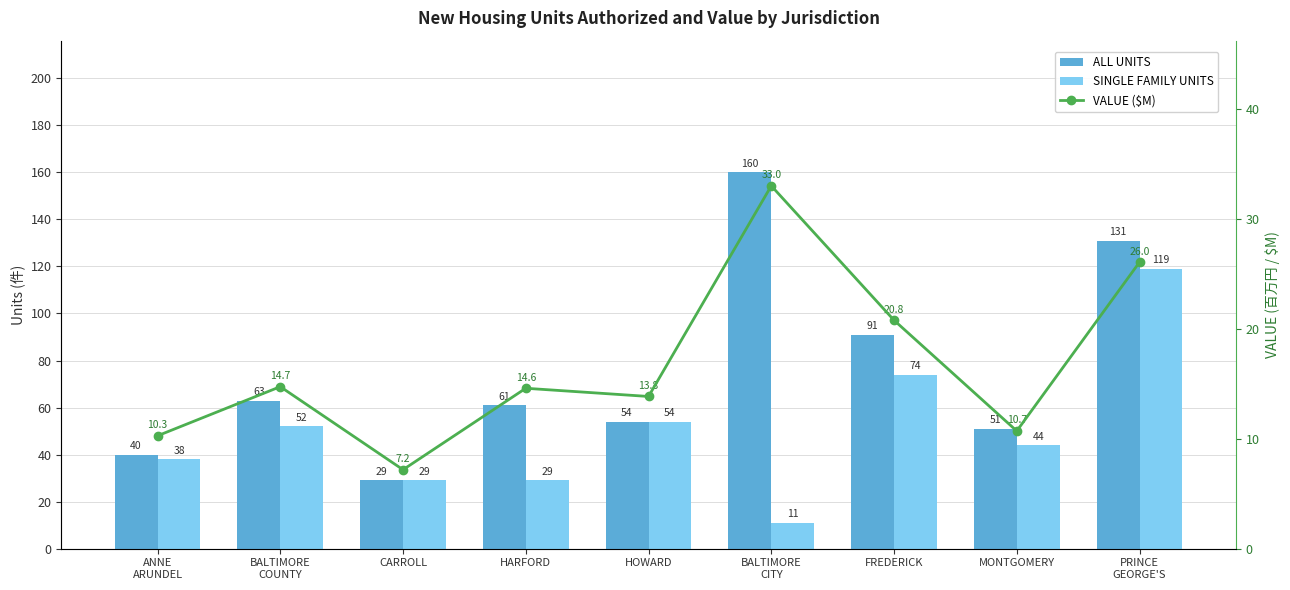

What is the minimum value shown in the chart?

7.2